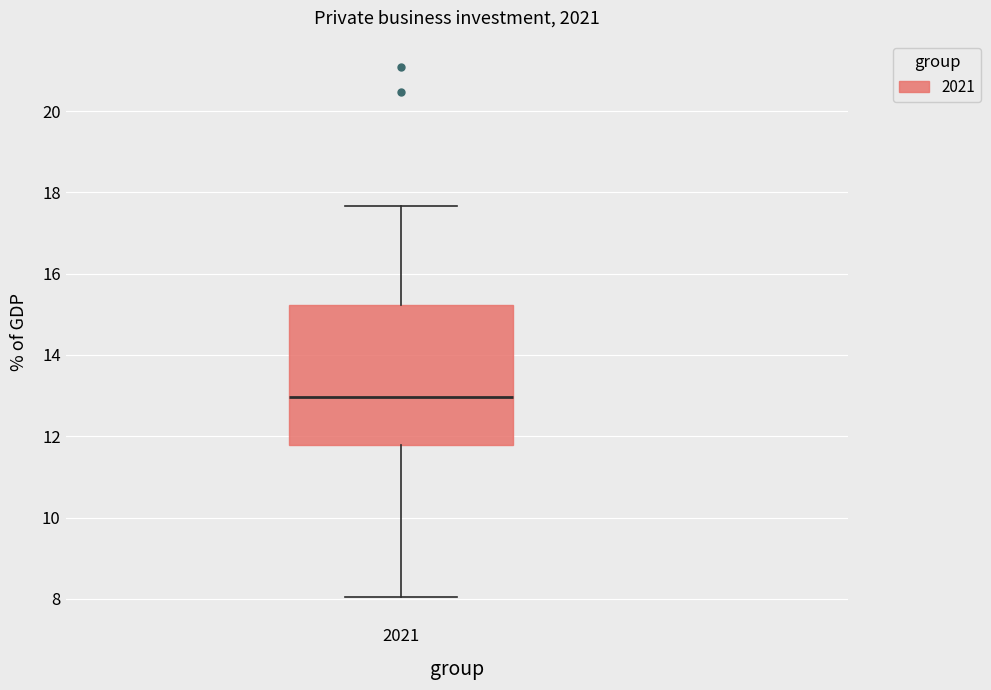

Transcribe this box plot: give where the median line is, the range the box spans, and where the two whiskers end, as read against the y-axis. The values are not printed on the chart, so give them approximately, as read against the axis.

median 13.0, box 11.8 to 15.2, whiskers 8.0 to 17.6